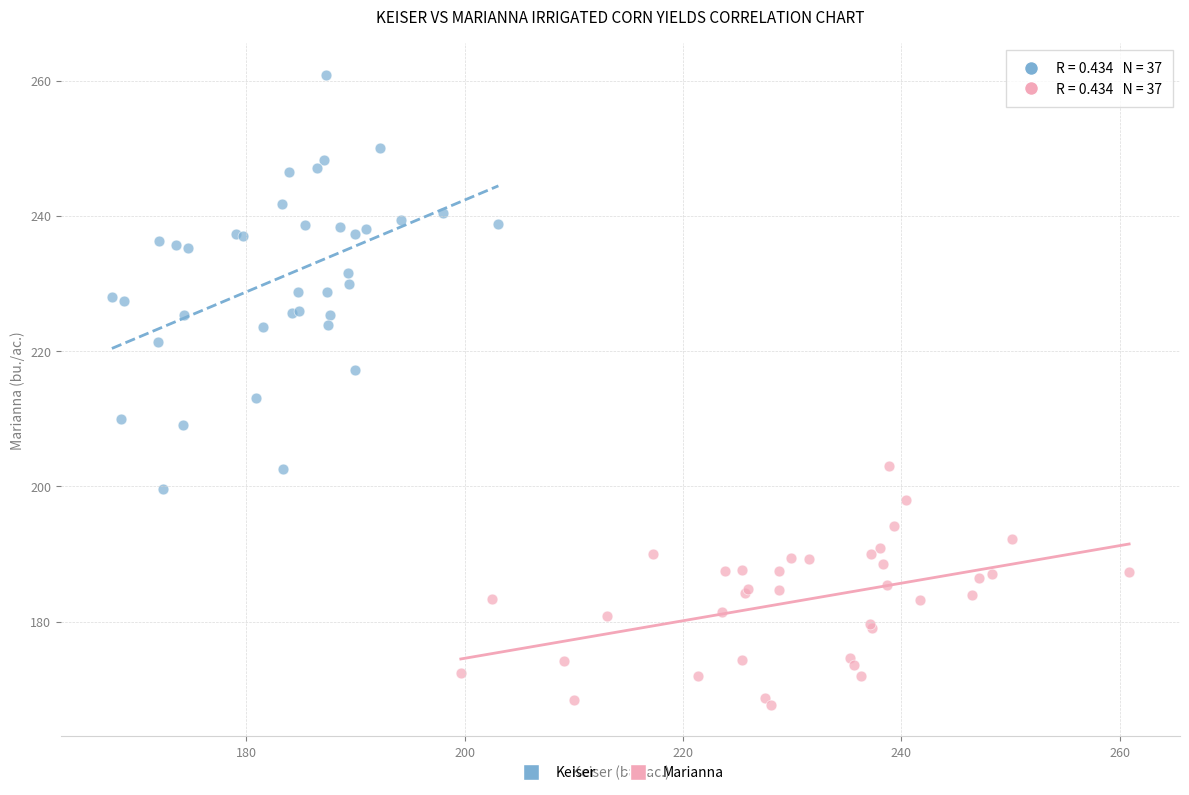

What are all the series names shown in the legend?

Keiser, Marianna